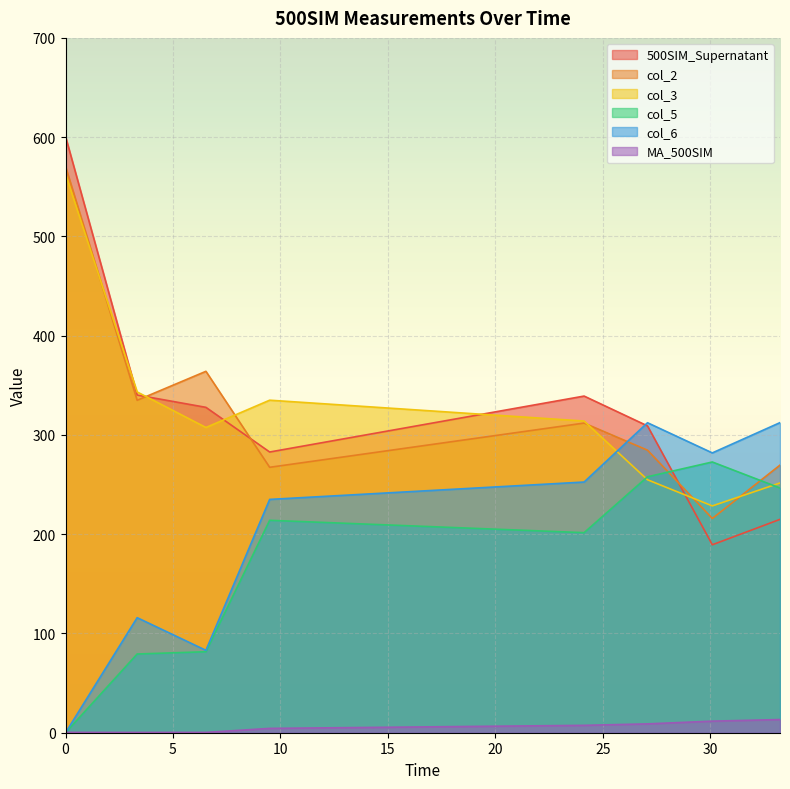

Reading left to right, extract all data points from this chart.

500SIM_Supernatant: 0.0=600.7	3.333336=340.2	6.533328=327.8	9.499992=282.8	24.13334=339.1	27.08333=309.1	30.10001=189.3	33.25001=214.9
col_2: 0.0=570.5	3.333336=334.9	6.533328=364.1	9.499992=267.4	24.13334=311.9	27.08333=284.6	30.10001=215.8	33.25001=269.6
col_3: 0.0=562.7	3.333336=343.3	6.533328=307.5	9.499992=335.0	24.13334=314.0	27.08333=254.8	30.10001=228.5	33.25001=251.6
col_5: 0.0=0.0	3.333336=79.3	6.533328=81.6	9.499992=214.0	24.13334=201.6	27.08333=257.9	30.10001=272.8	33.25001=246.6
col_6: 0.0=0.0	3.333336=115.9	6.533328=83.0	9.499992=235.1	24.13334=252.6	27.08333=312.3	30.10001=281.9	33.25001=312.4
MA_500SIM: 0.0=0.4	3.333336=0.3	6.533328=0.3	9.499992=4.4	24.13334=7.4	27.08333=8.9	30.10001=11.7	33.25001=13.3